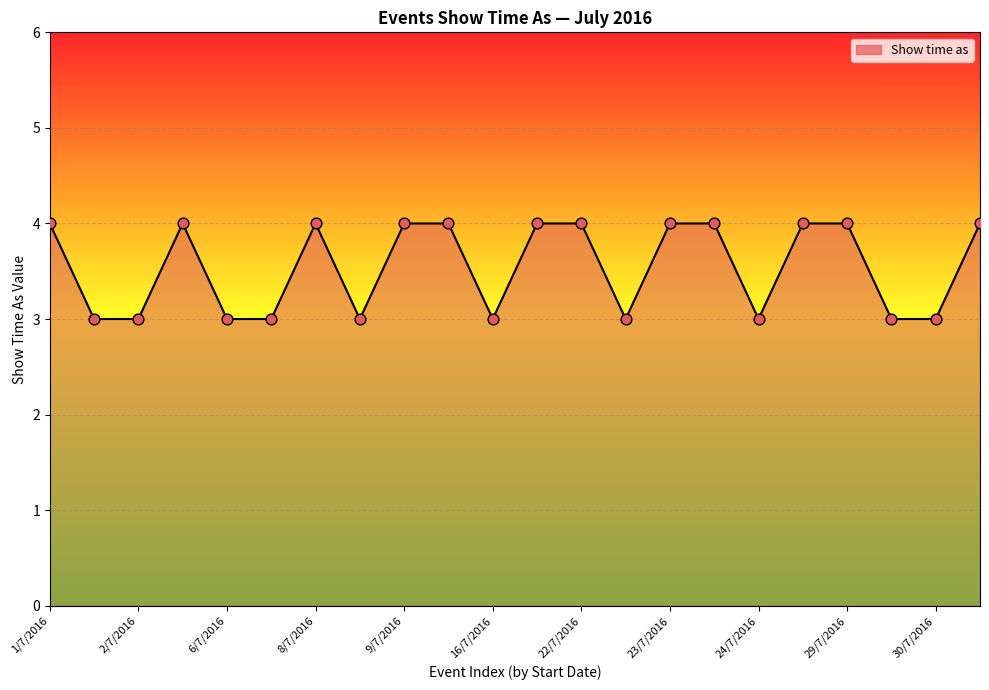

What is the minimum value shown in the chart?

3